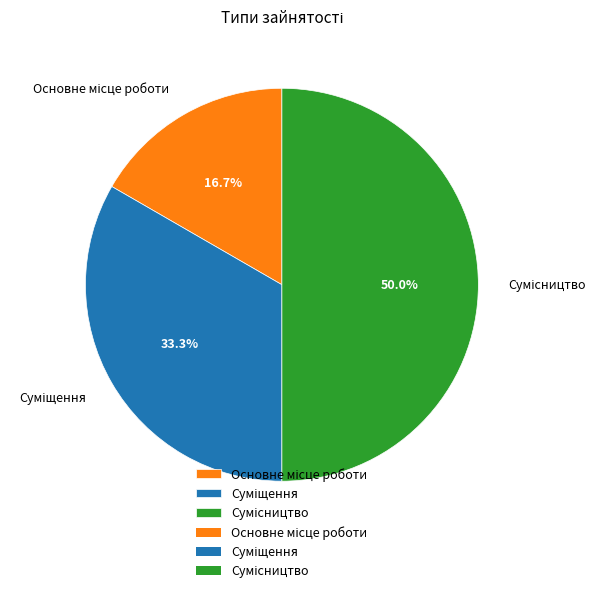

Does Основне місце роботи represent more than half of the total?

No